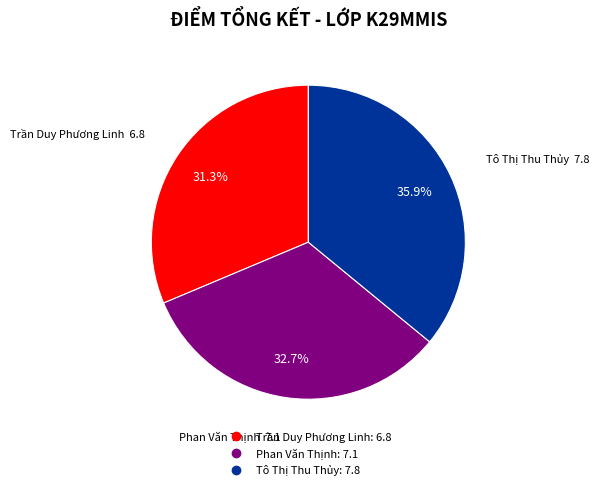

Does any single category account for the majority?

No